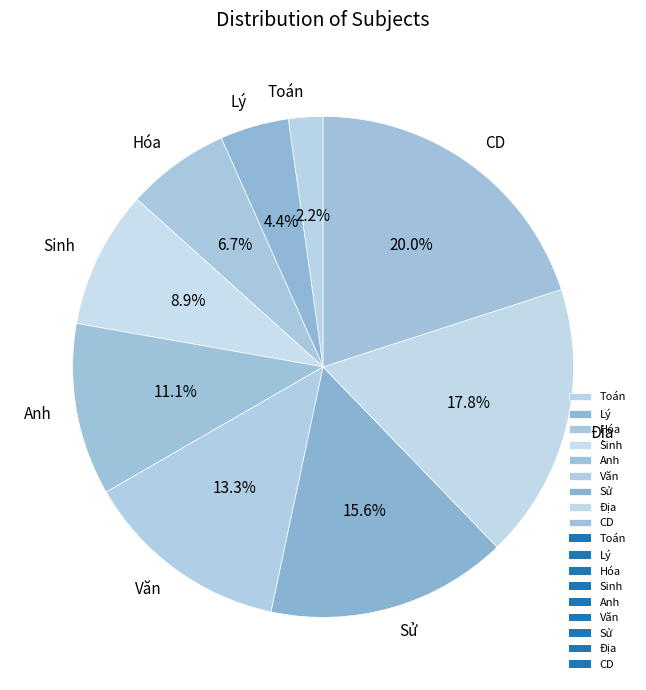

What portion of the pie excludes Văn?

86.7%